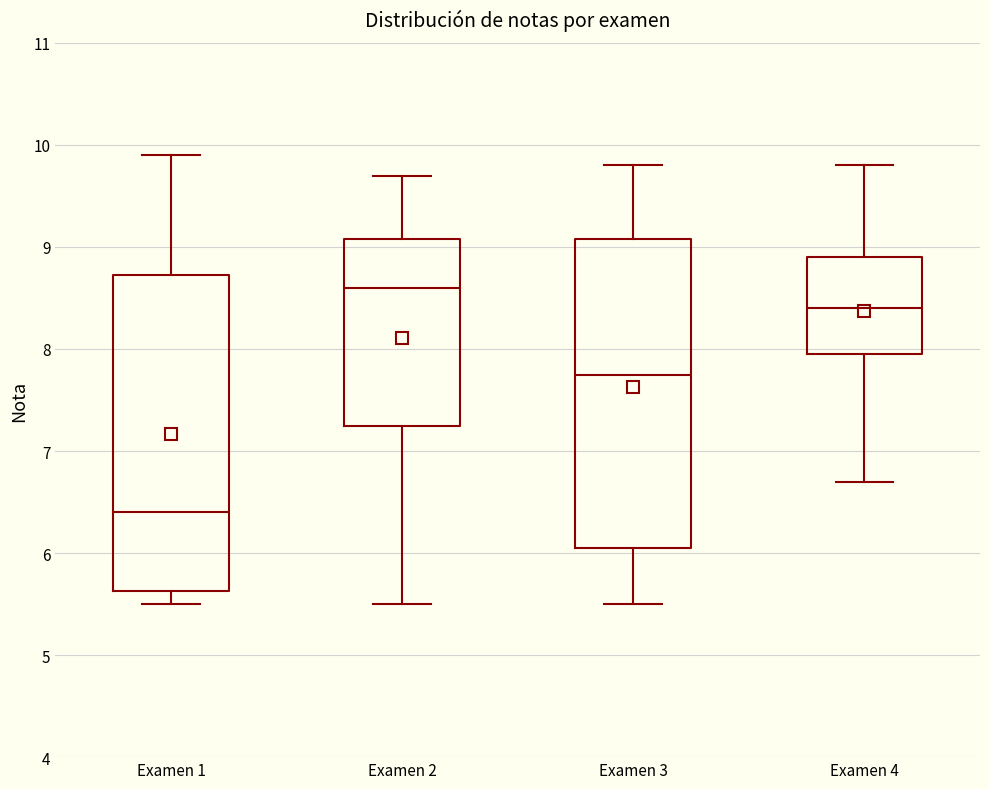

Which box has the lowest median line?

Examen 1